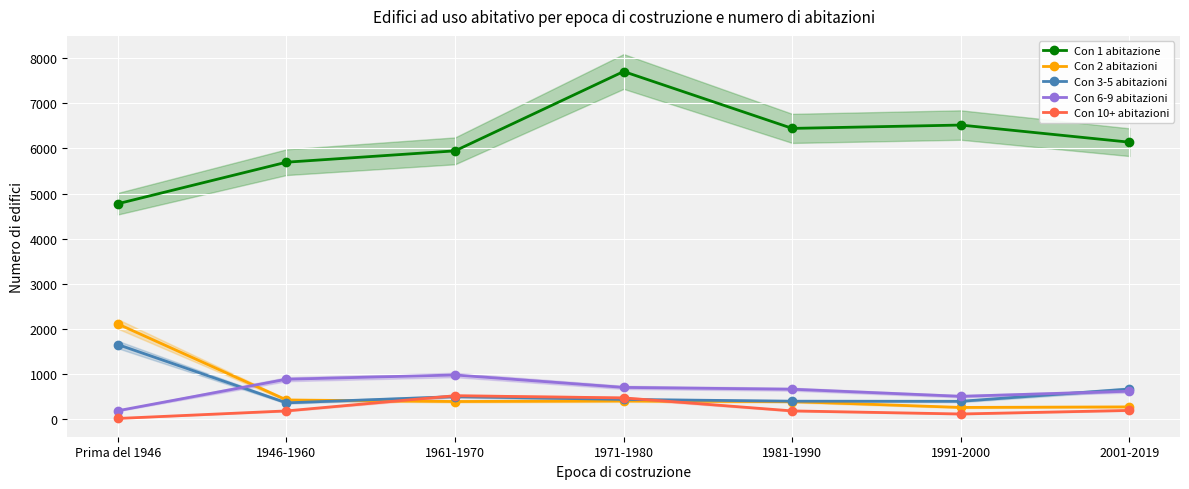

How many interior local valleys does the Con 10+ abitazioni series have?

1